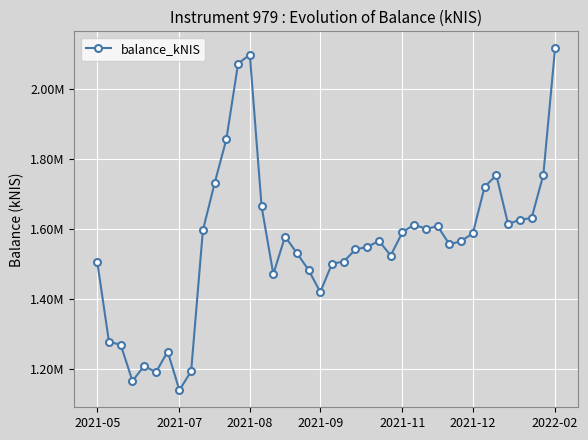

Does the chart have visible grid lines?

Yes